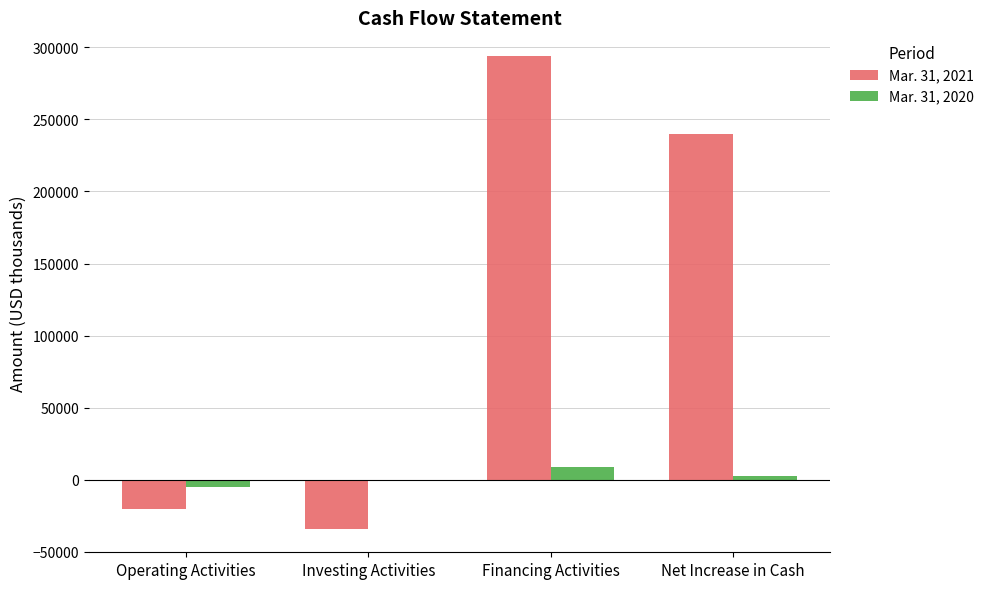

How many values in Mar. 31, 2021 are above zero?

2